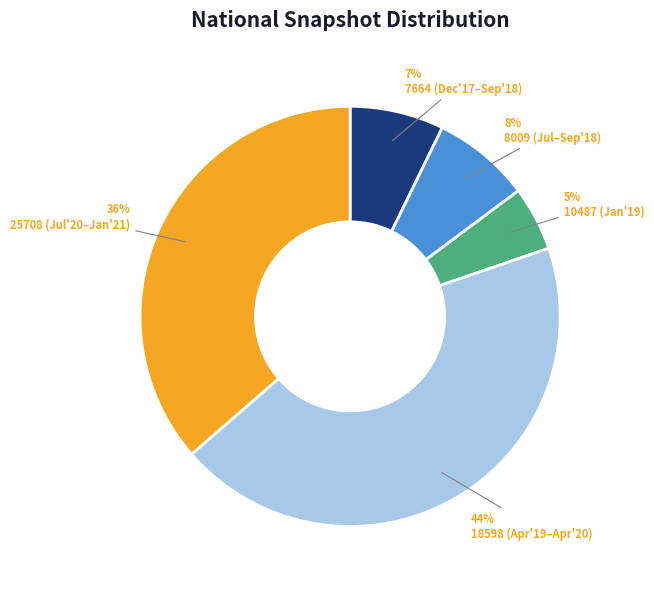

How many slices are in this pie chart?

5